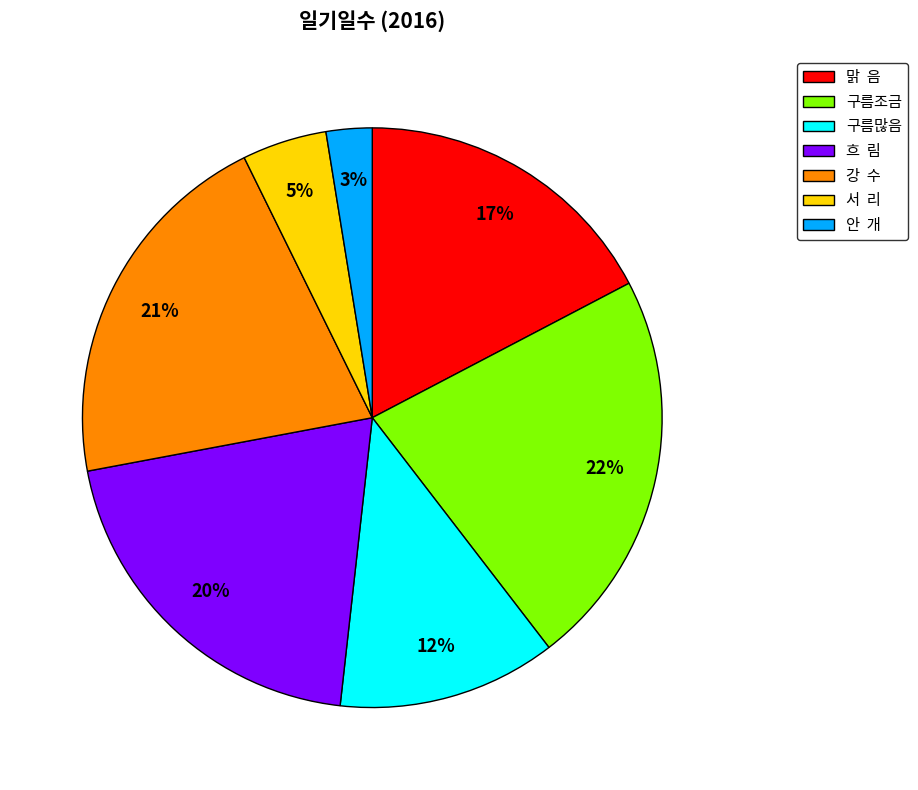

To the nearest percent, what is the average slice percentage?

14%